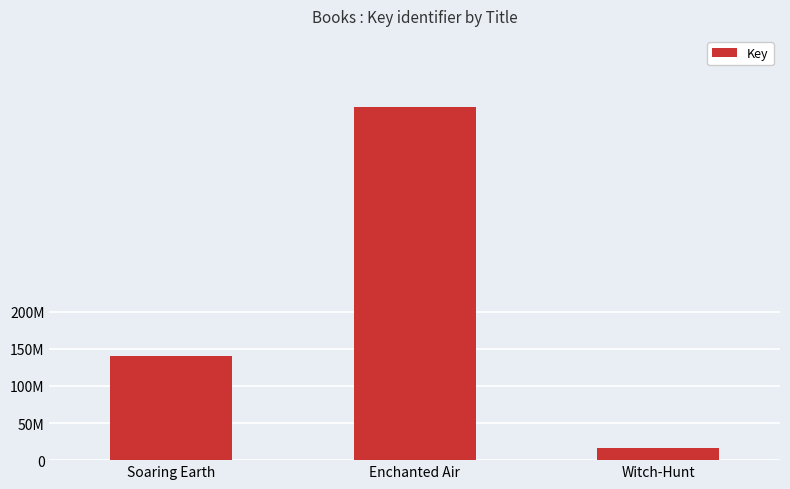

What is the difference between the maximum and minimum values?

459154563